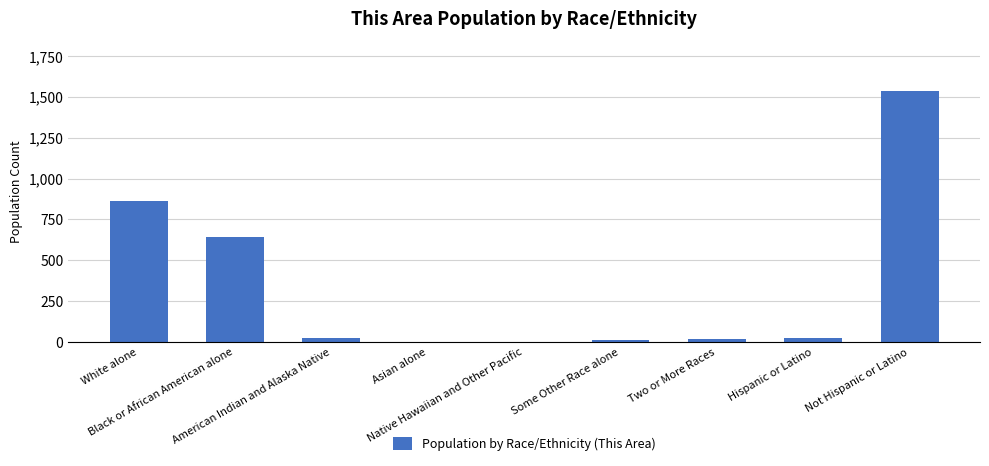

What is the greatest value displayed?

1533